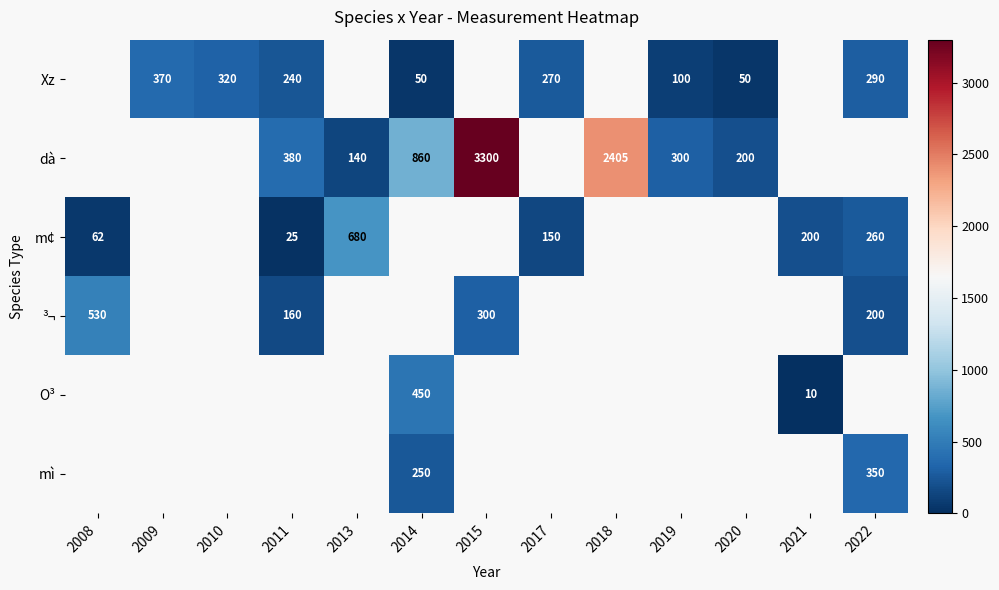

Is it true that dà equals 3300 at 2015?

True